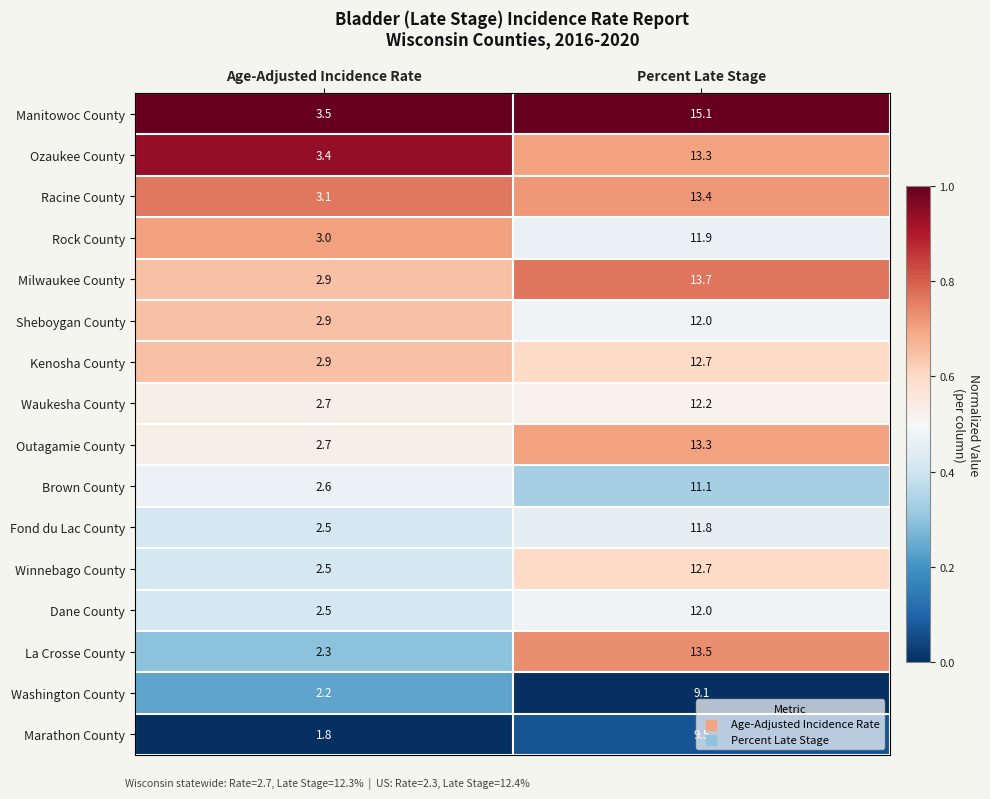

Which label corresponds to the largest value in the chart?

Percent Late Stage